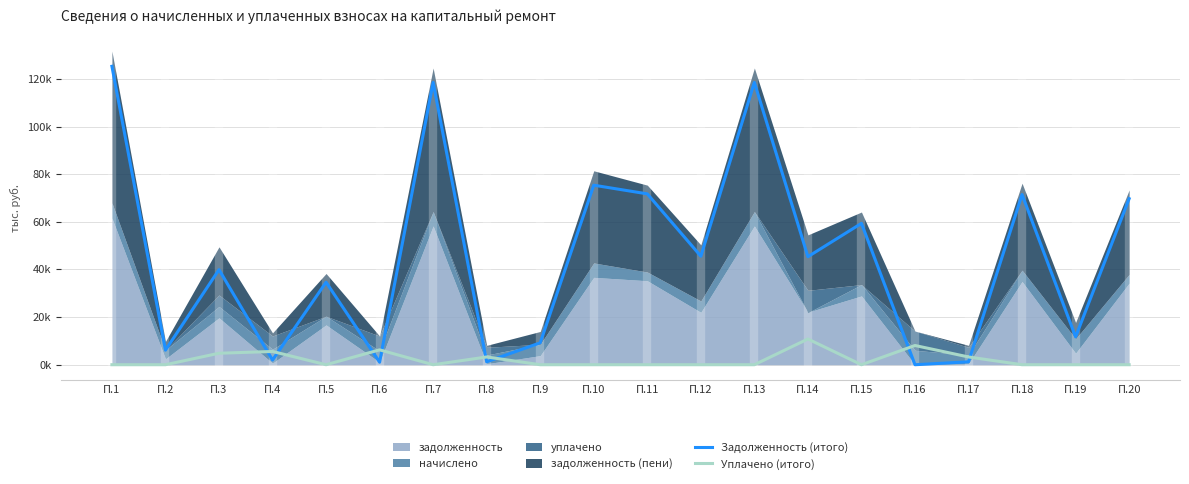

What is the maximum value shown in the chart?

125.3